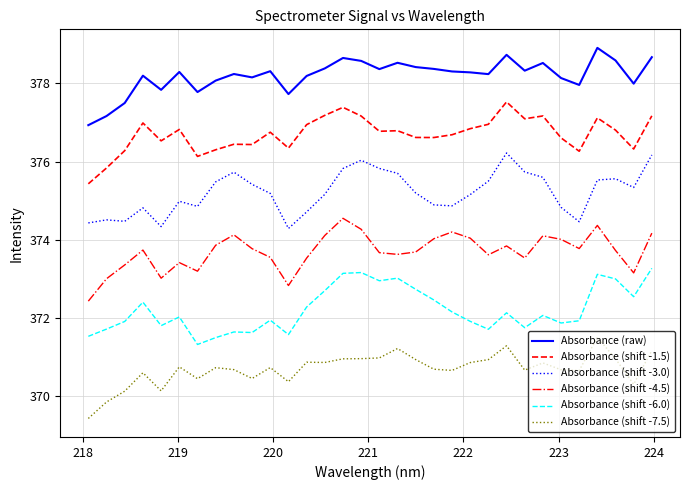

Does the chart have visible grid lines?

Yes